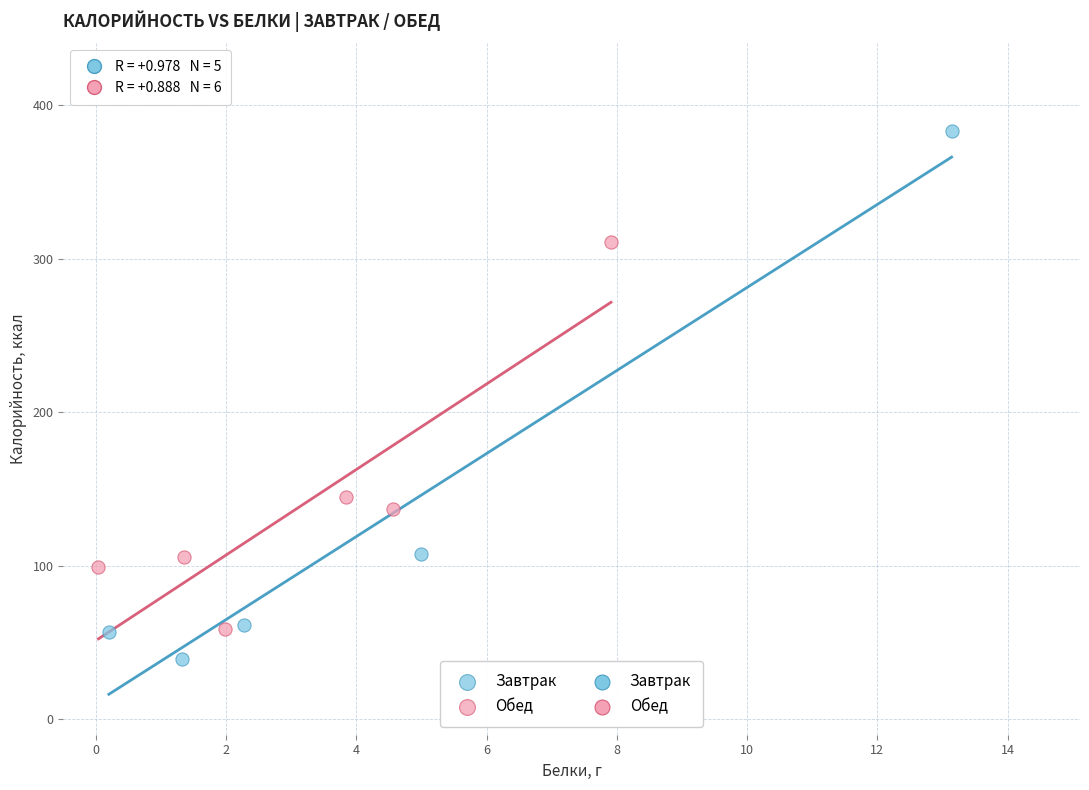

Which series contains the highest Y value?

Завтрак